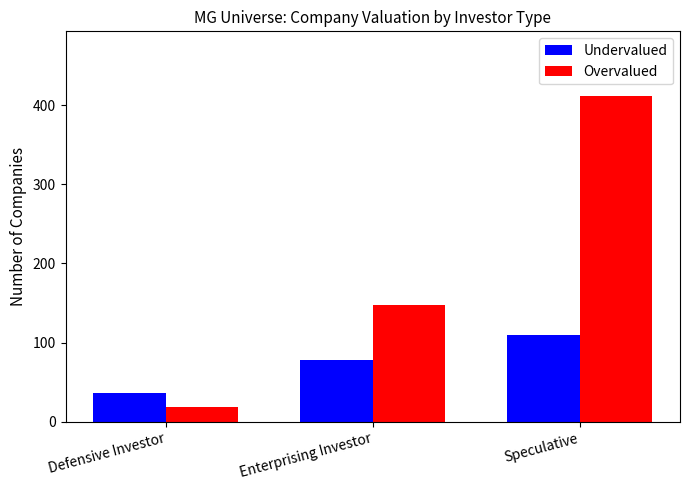

What are all the series names shown in the legend?

Undervalued, Overvalued